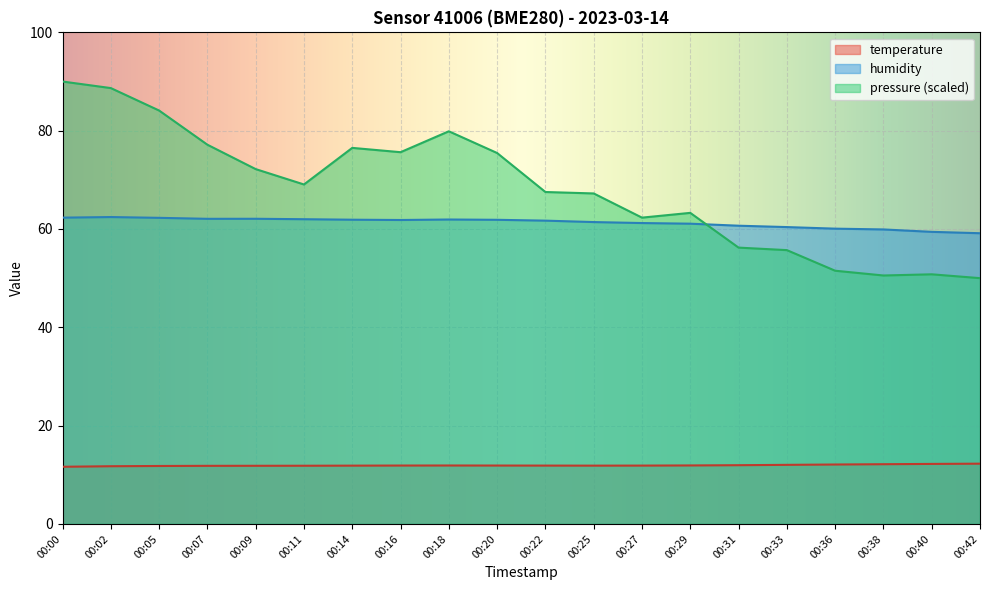

True or false: temperature and humidity cross at least once.

False